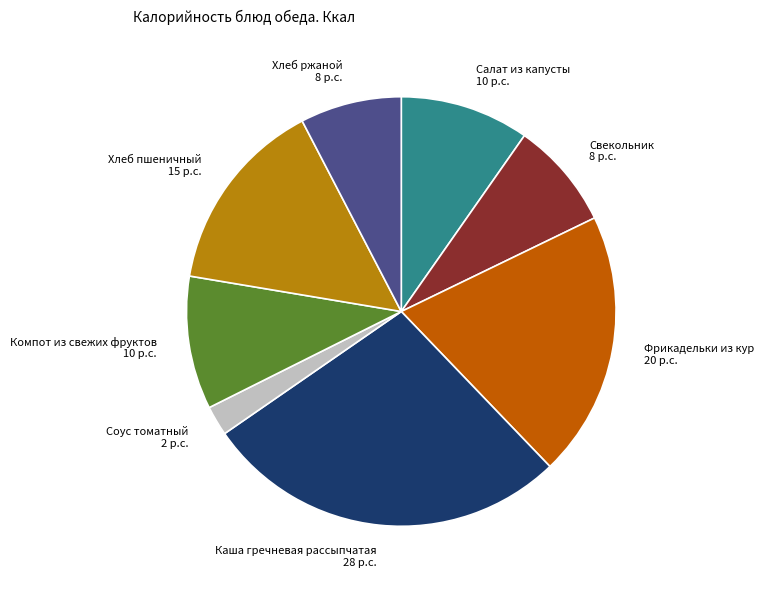

What is the largest slice in the pie chart?

Каша гречневая рассыпчатая